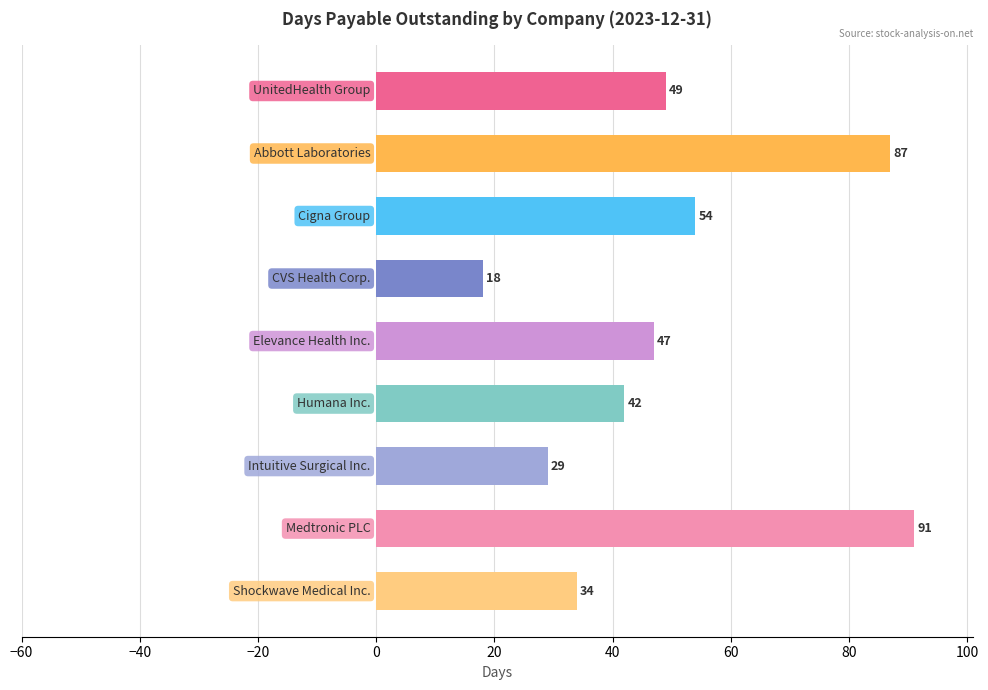

Reading top to bottom, transcribe all the data shown in this chart.

49	87	54	18	47	42	29	91	34